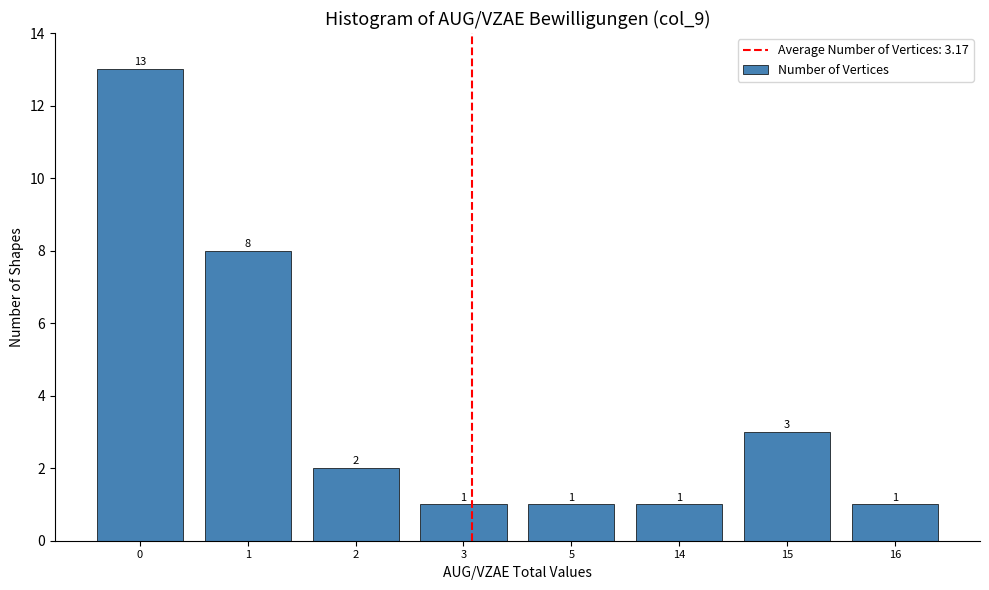

Reading left to right, what are all the values shown in this chart?

0=13	1=8	2=2	3=1	5=1	14=1	15=3	16=1